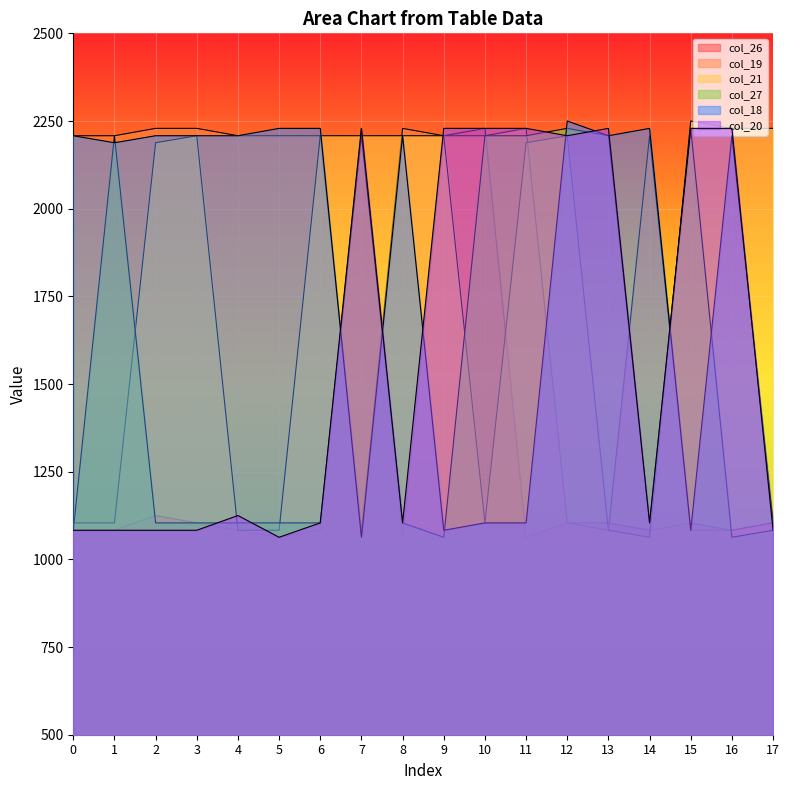

Is the value of col_19 at 17 greater than the value of col_26 at 17?

No